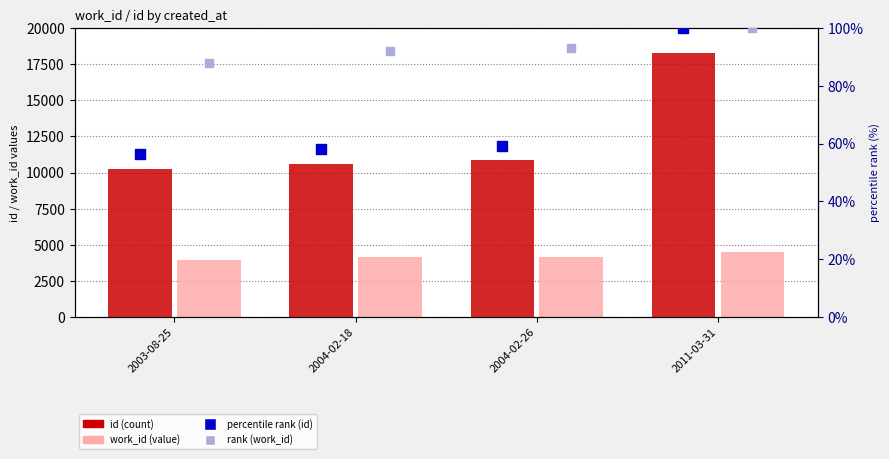

At how many categories does at least one series exceed 7325?

4